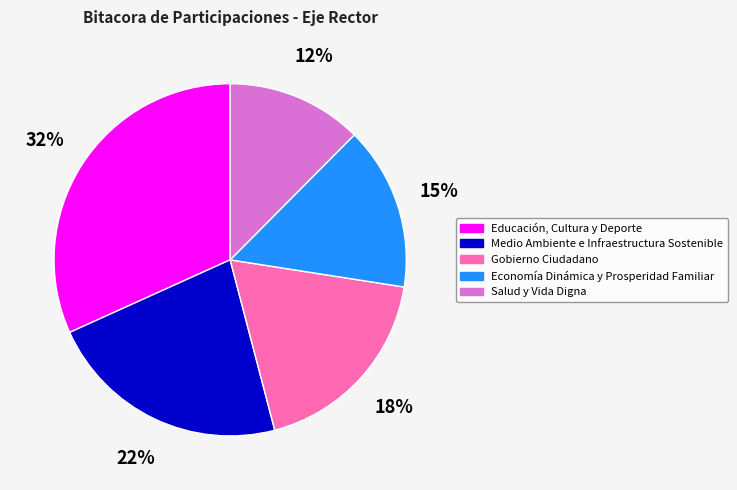

How many segments does this pie chart have?

5